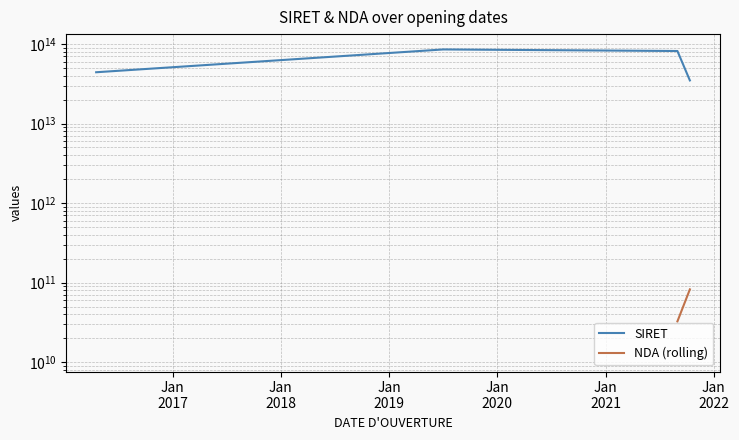

Rank the series at Jan
2017 from highest to lowest value.

SIRET, NDA (rolling)